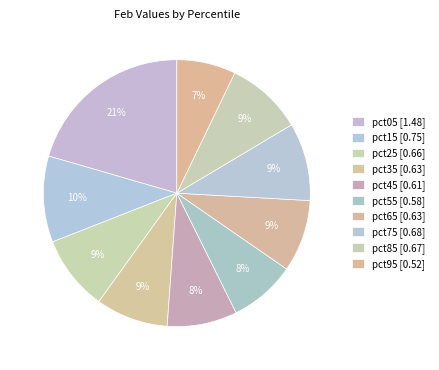

Which has a higher value, pct25 or pct85?

pct85